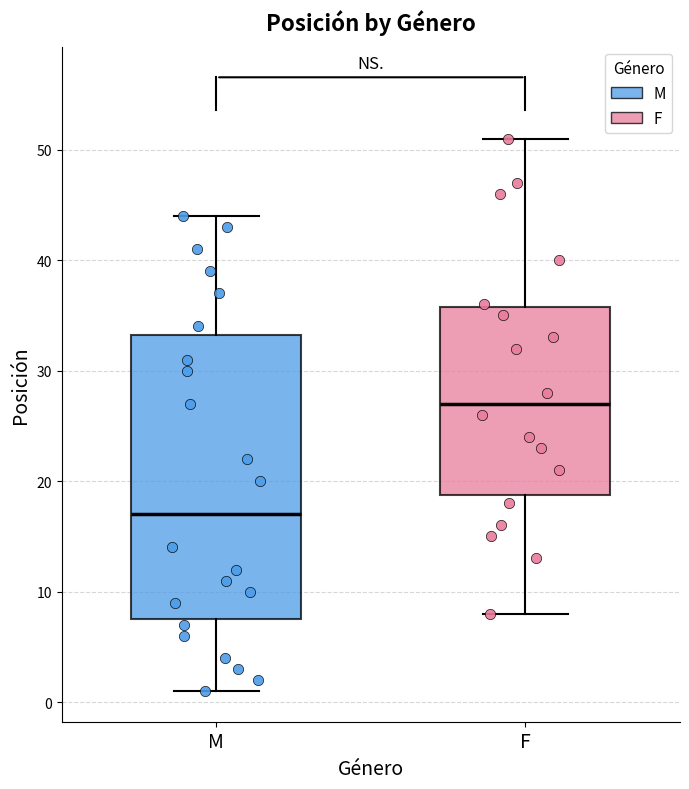

Reading left to right, read every box against the y-axis: the position of its median line, the range the box covers, and the ends of its whiskers. The values are not printed on the chart, so give them approximately, as read against the axis.

M: median 17, box 8 to 33, whiskers 1 to 44
F: median 27, box 19 to 36, whiskers 8 to 51